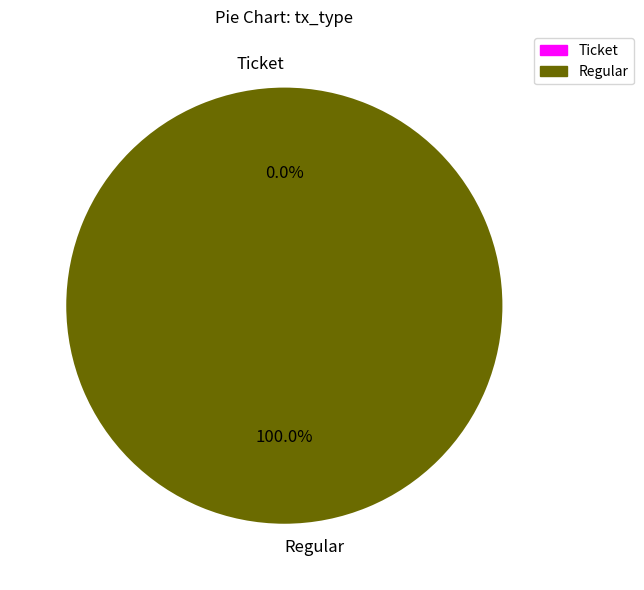

Which slice is the smallest?

Ticket